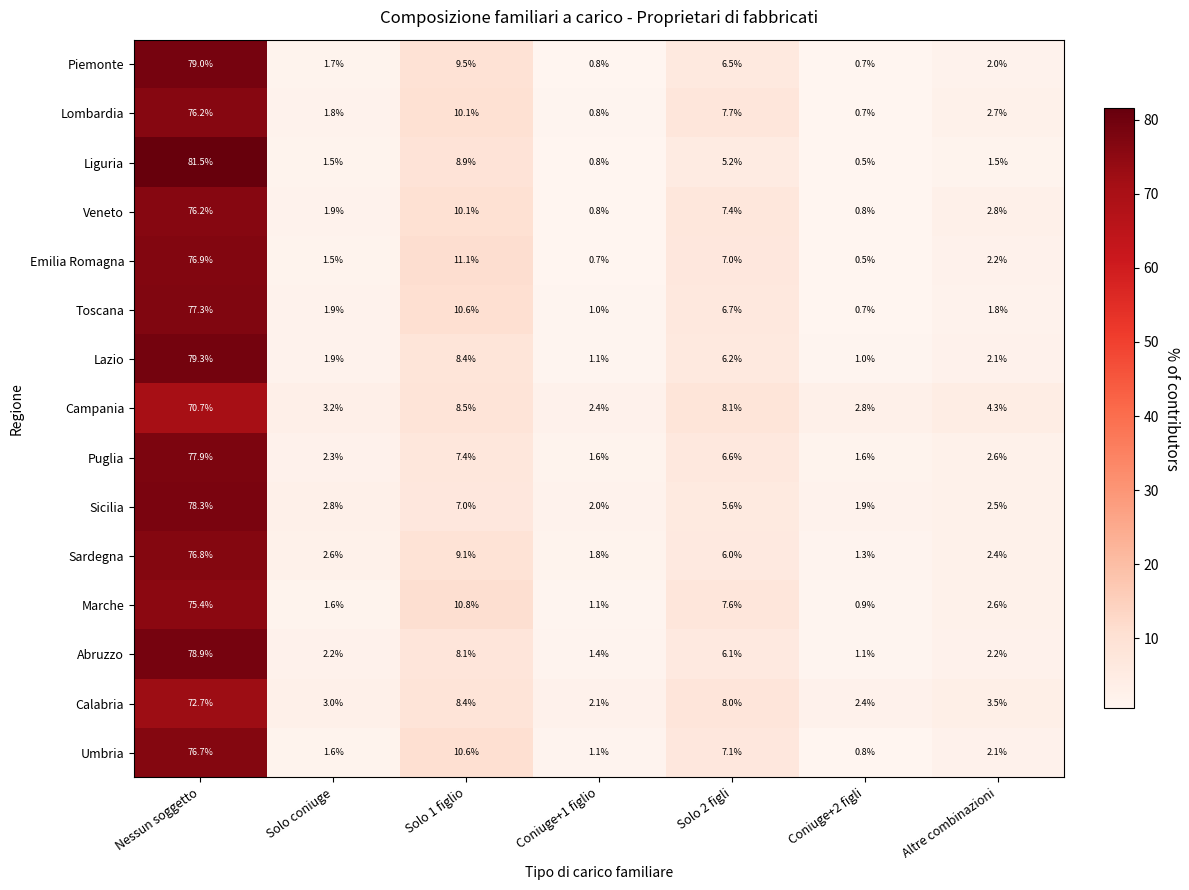

Which series has the largest total across all categories?

Piemonte